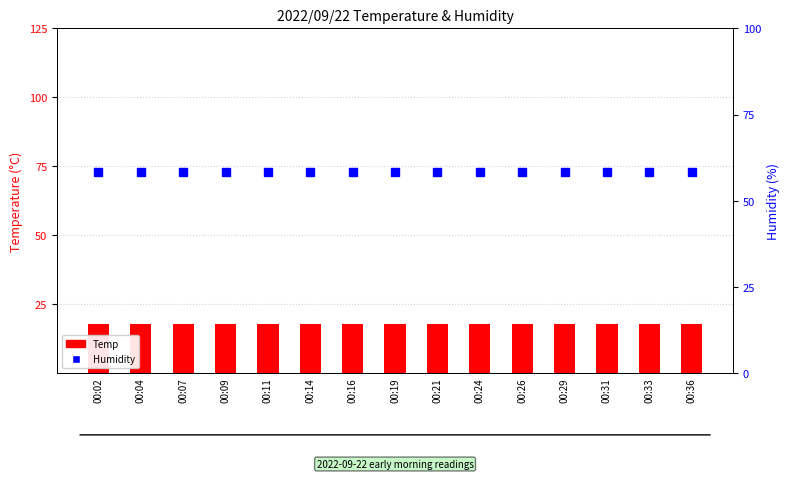

What are all the series names shown in the legend?

Temp, Humidity